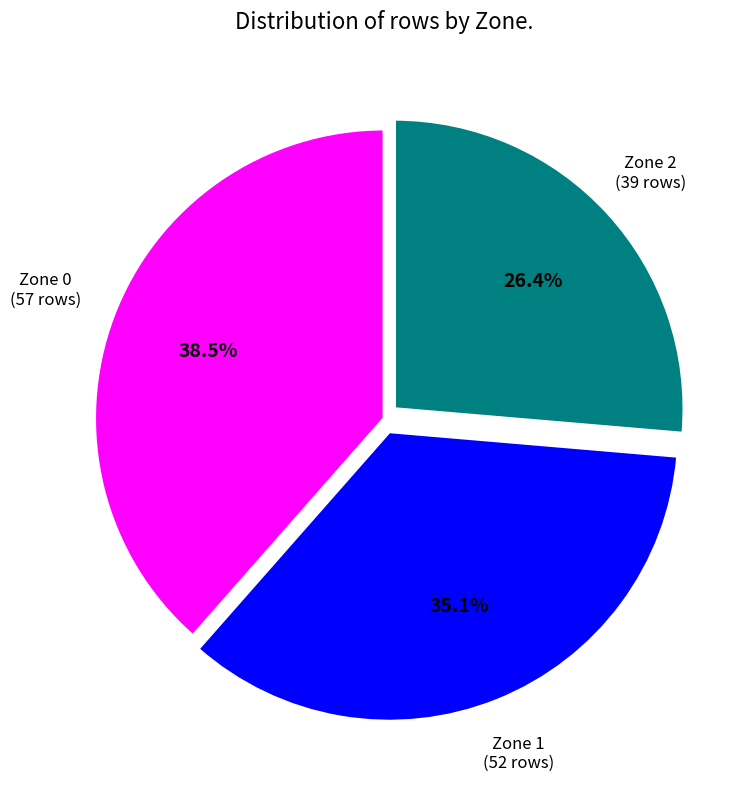

To the nearest percent, what portion does Zone 2 represent?

26%